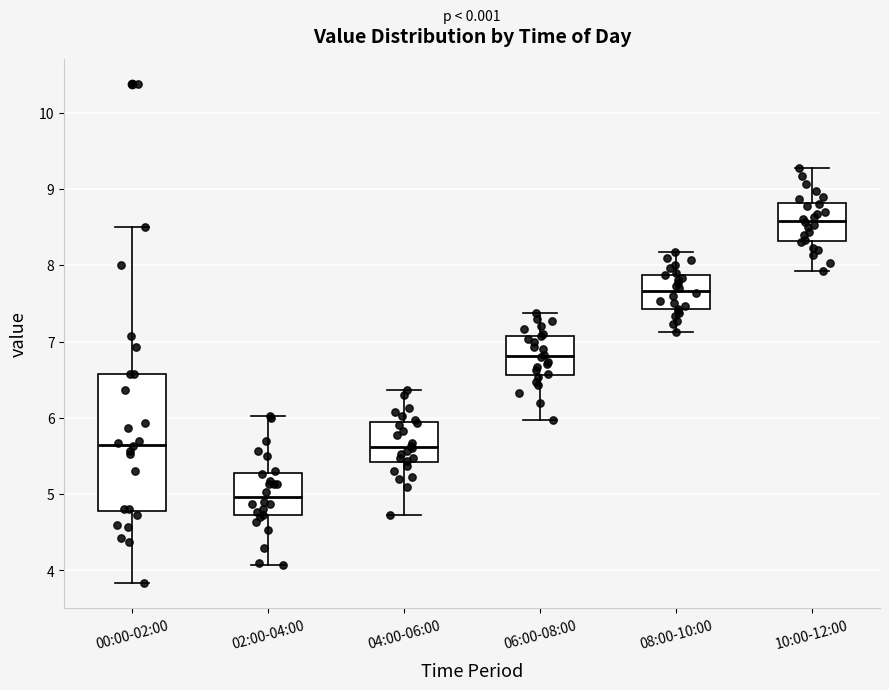

Reading left to right, read every box against the y-axis: the position of its median line, the range the box covers, and the ends of its whiskers. The values are not printed on the chart, so give them approximately, as read against the axis.

00:00-02:00: median 5.7, box 4.8 to 6.6, whiskers 3.8 to 8.5
02:00-04:00: median 5.0, box 4.7 to 5.3, whiskers 4.1 to 6.0
04:00-06:00: median 5.6, box 5.4 to 5.9, whiskers 4.7 to 6.4
06:00-08:00: median 6.8, box 6.6 to 7.1, whiskers 6.0 to 7.4
08:00-10:00: median 7.7, box 7.4 to 7.9, whiskers 7.1 to 8.2
10:00-12:00: median 8.6, box 8.3 to 8.8, whiskers 7.9 to 9.3